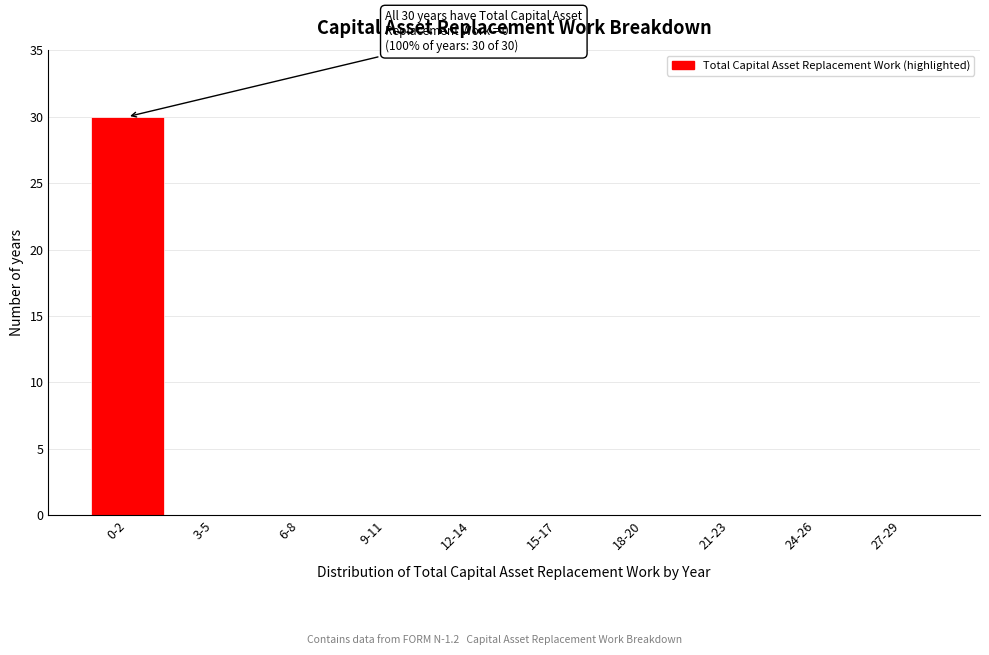

Reading right to left, transcribe all the data shown in this chart.

27-29=0	24-26=0	21-23=0	18-20=0	15-17=0	12-14=0	9-11=0	6-8=0	3-5=0	0-2=30